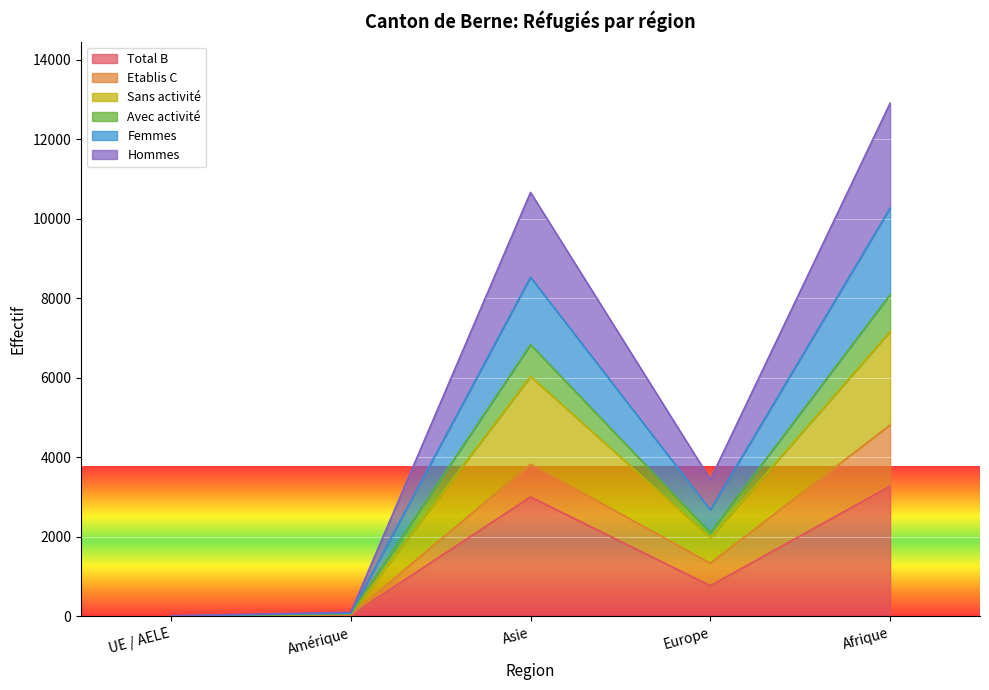

The value of Total B at UE / AELE is 0. True or false?

True